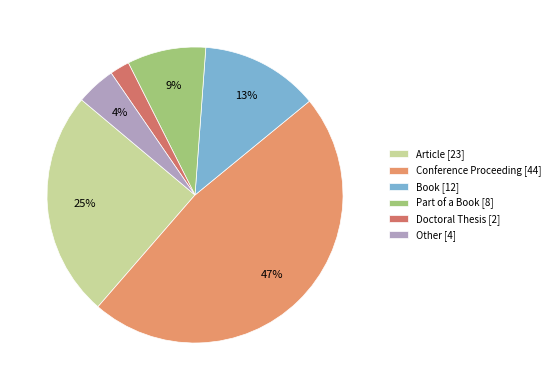

To the nearest percent, what is the difference between the largest and smallest slice percentages?

45%